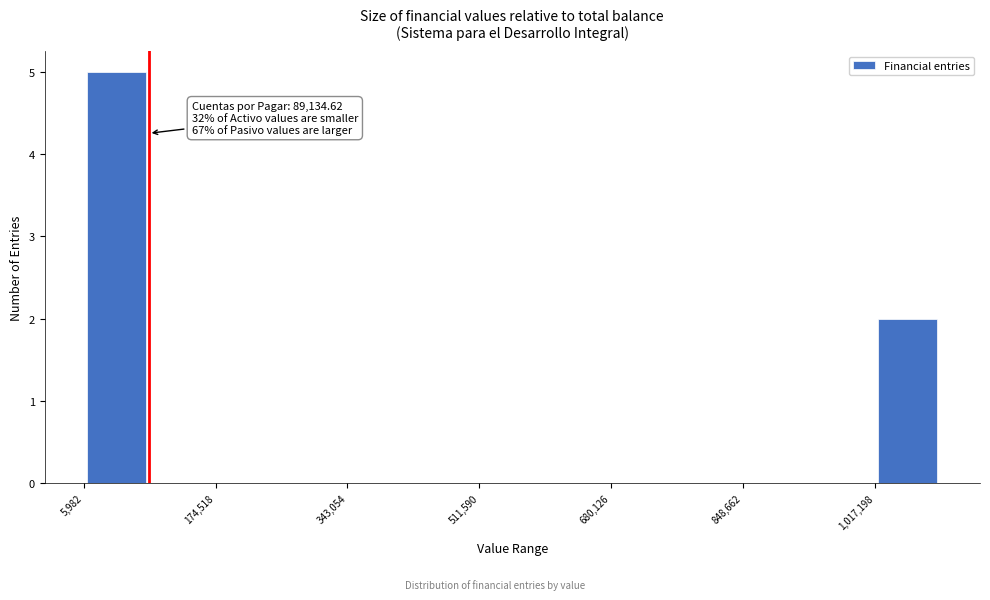

Over which range of the x-axis is the bar tallest?

0 to 100000